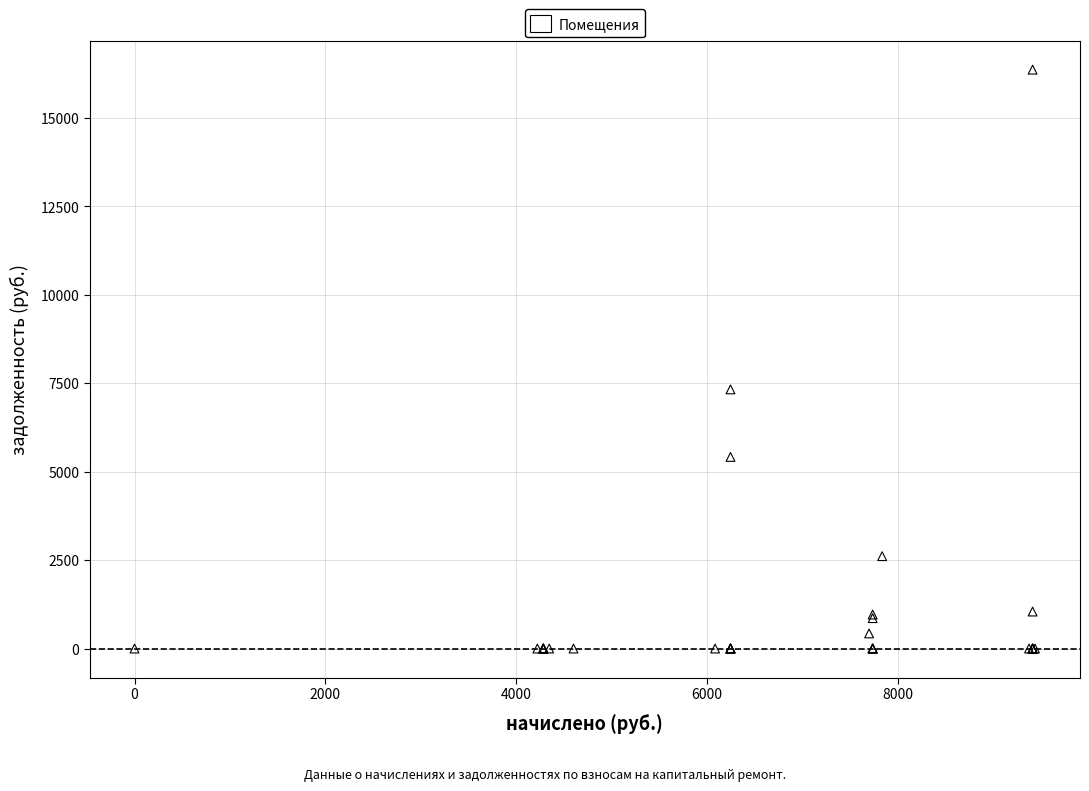

What Y value in the scatter plot is closest to 8184?

7328.2